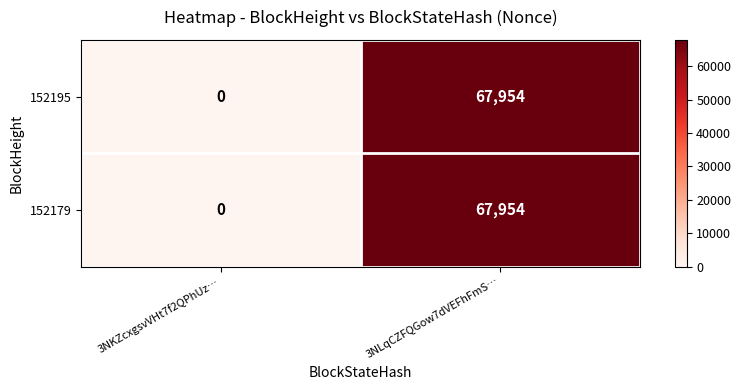

The 152195 series shows 67954 at 3NLqCZFQGow7dVEFhFmS…. True or false?

True